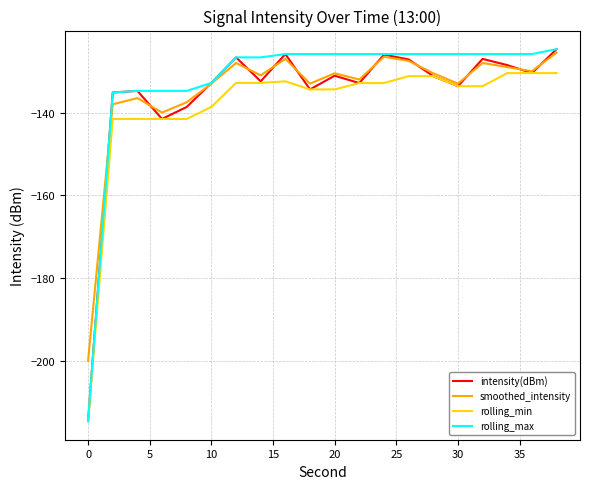

What is the maximum value for intensity(dBm)?

-124.7